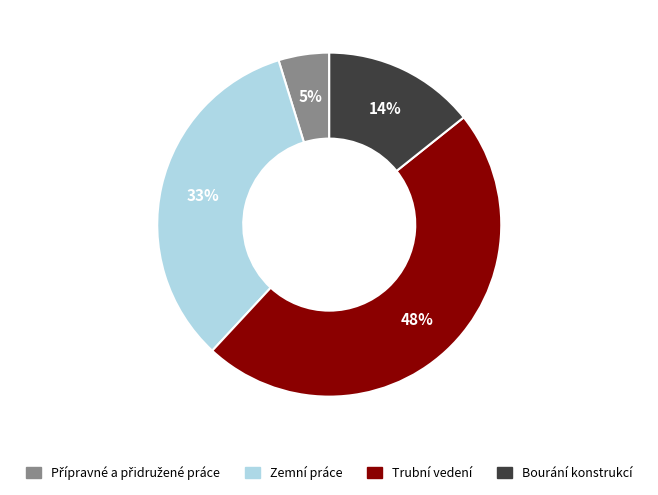

What is the largest slice in the pie chart?

Trubní vedení